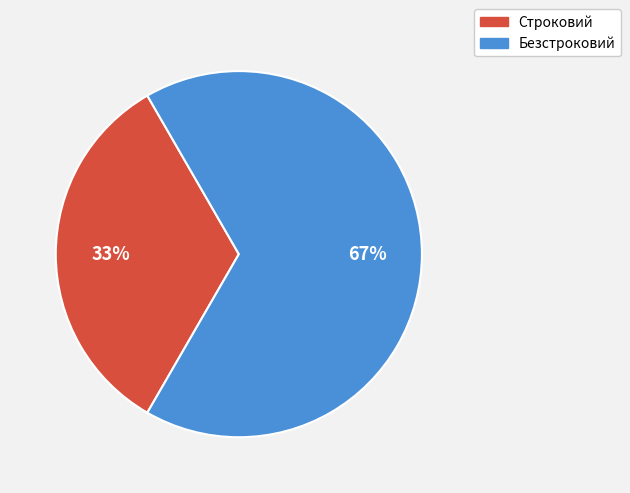

Is the sum of Безстроковий and Строковий greater than half?

Yes